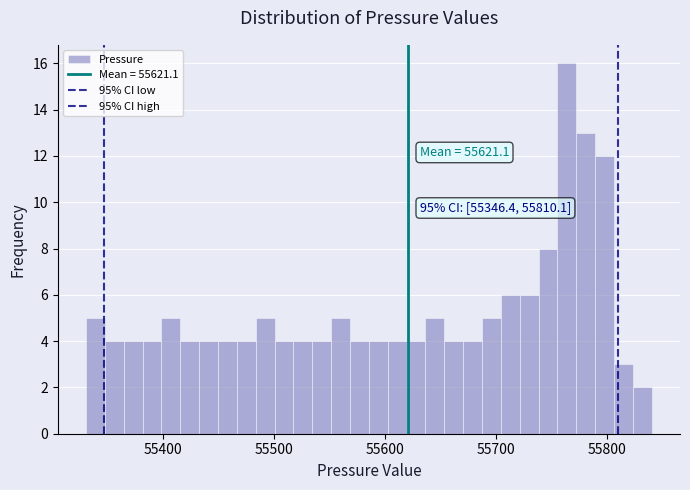

Read against the x-axis, roughly where is the centre of the tallest bar?

55760